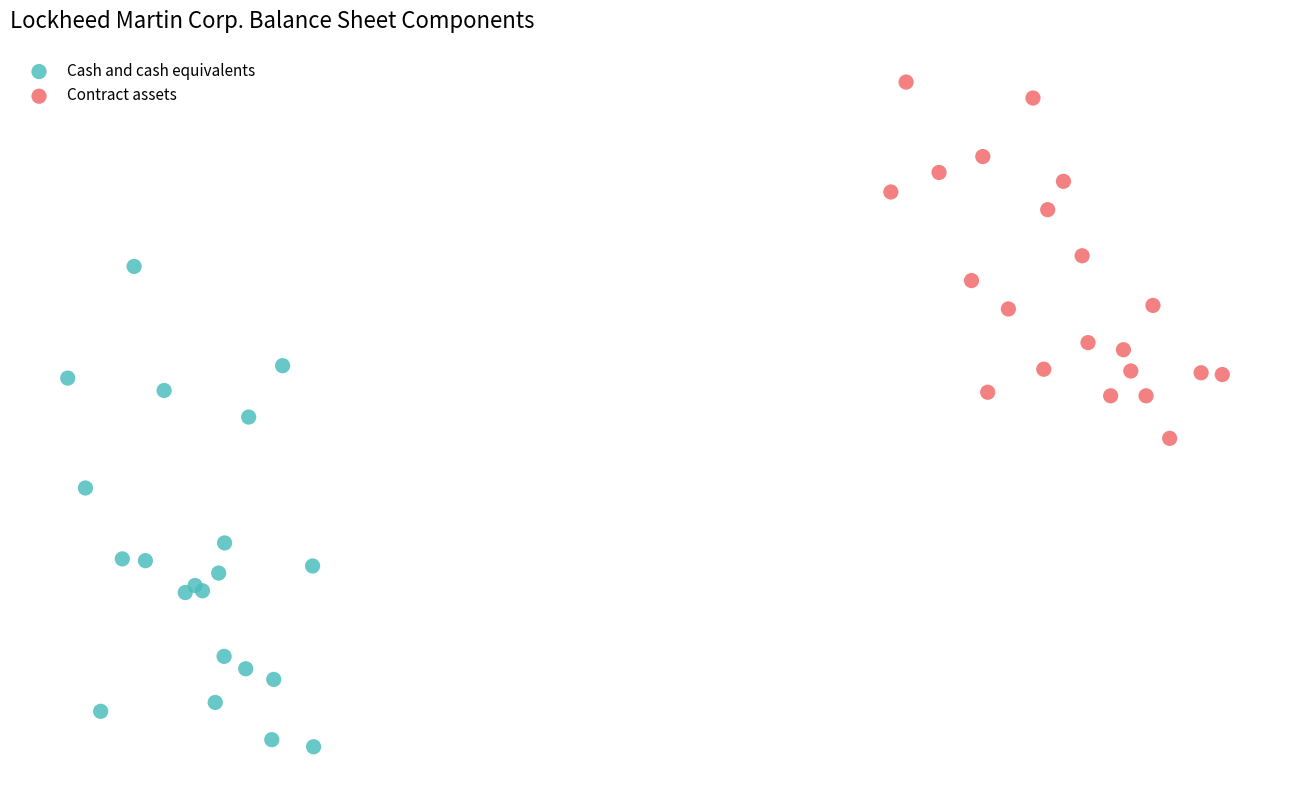

Which series has the largest Y range (max minus min)?

Cash and cash equivalents